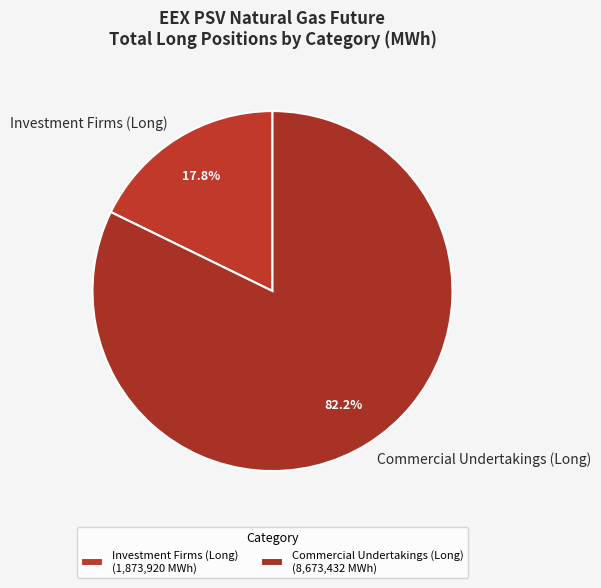

What portion of the pie excludes Investment Firms (Long)?

82.2%